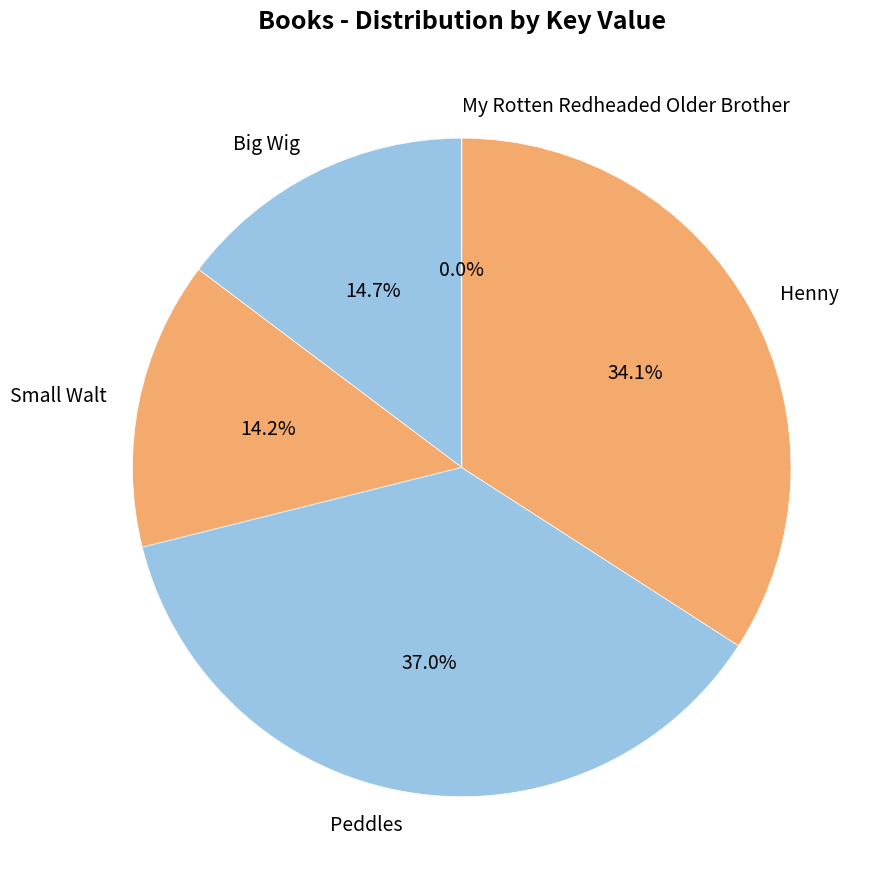

What percentage is the Henny slice, to the nearest percent?

34%